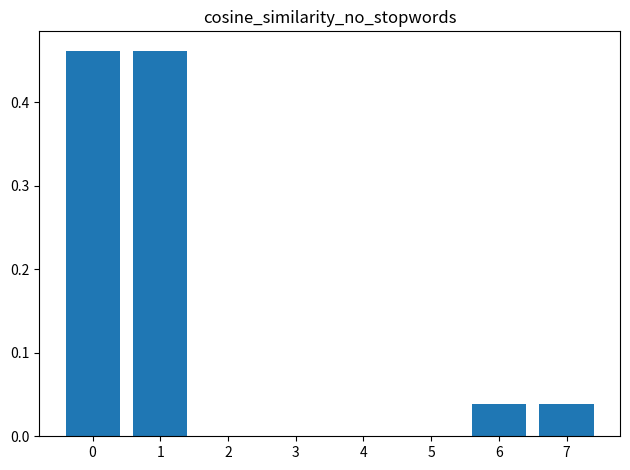

What is the sum of all values?

1.0